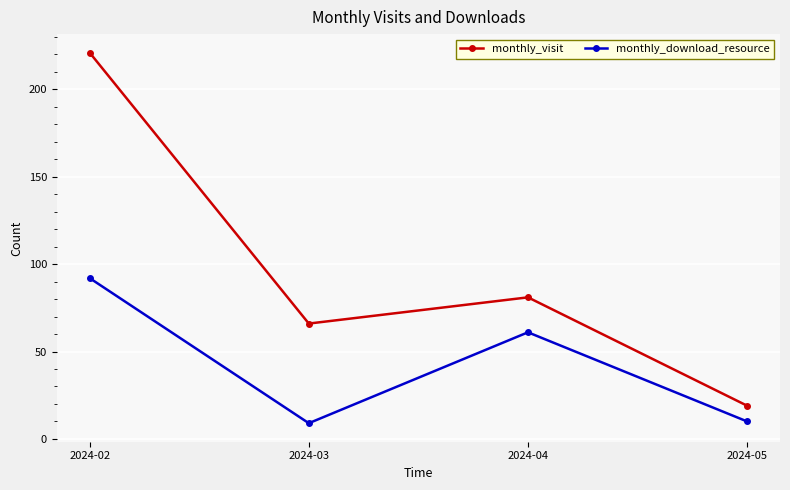

What is the value of the monthly_download_resource point at the 1st from the left?

92